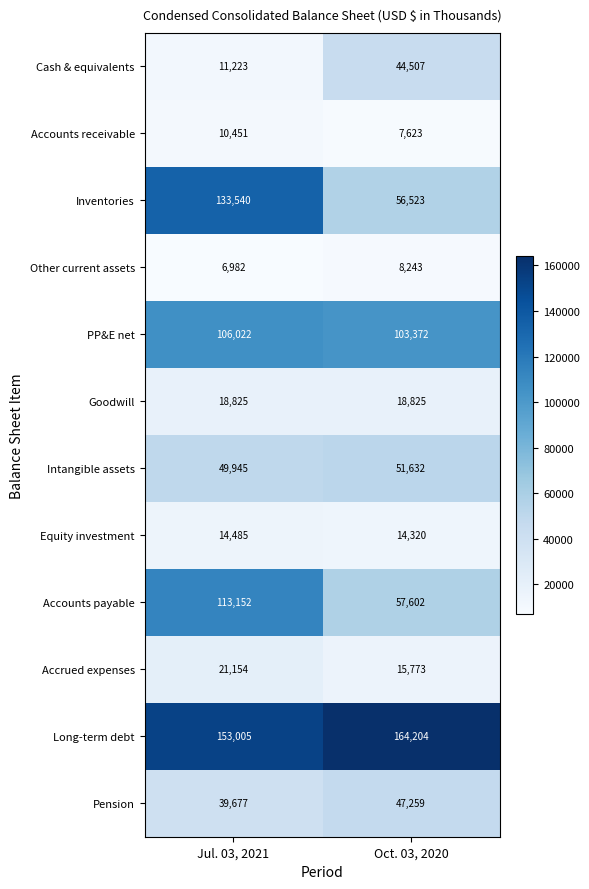

Is it true that Intangible assets equals 70402 at Jul. 03, 2021?

False